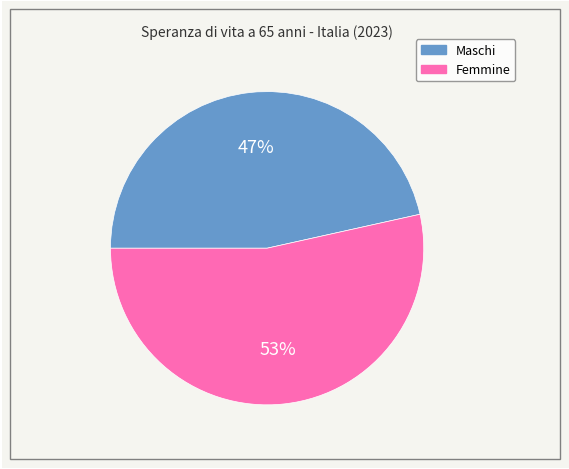

To the nearest percent, what is the average slice percentage?

50%